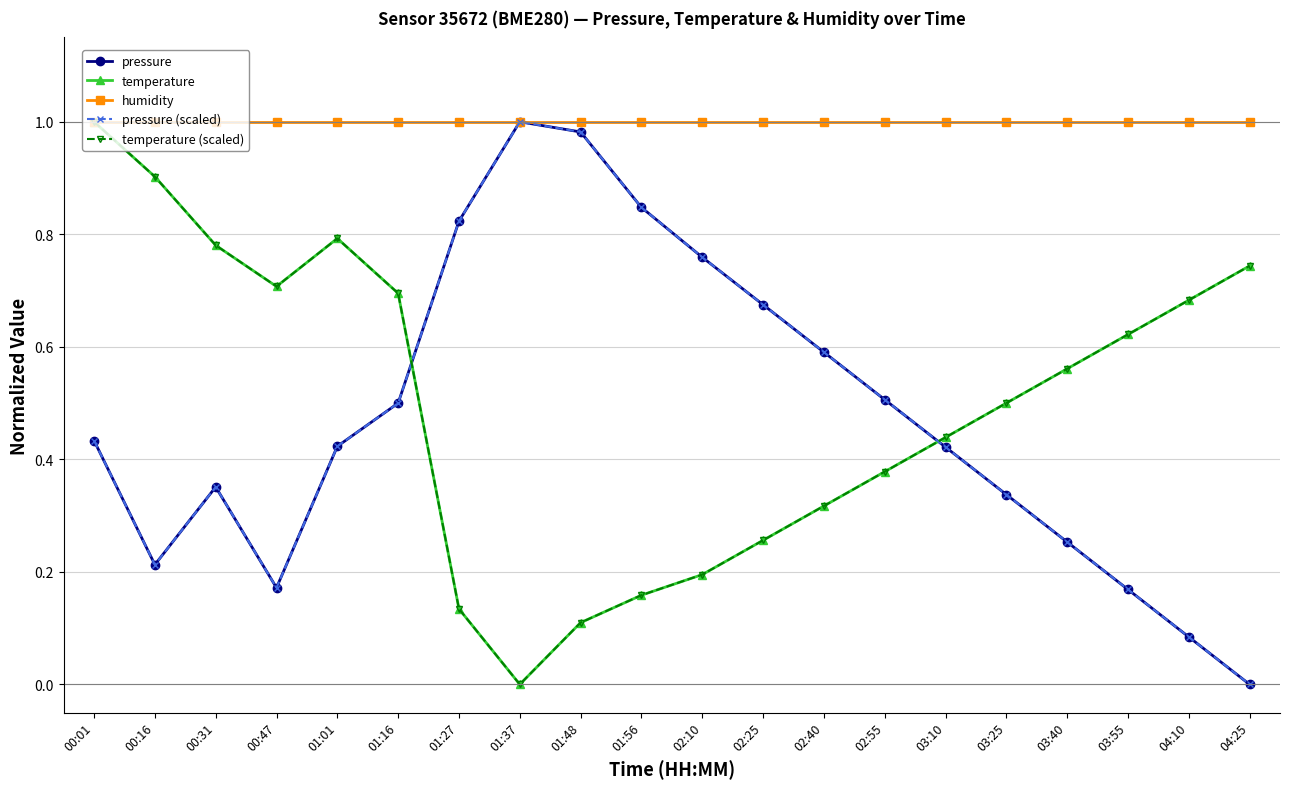

Which series has the largest range (max minus min)?

pressure